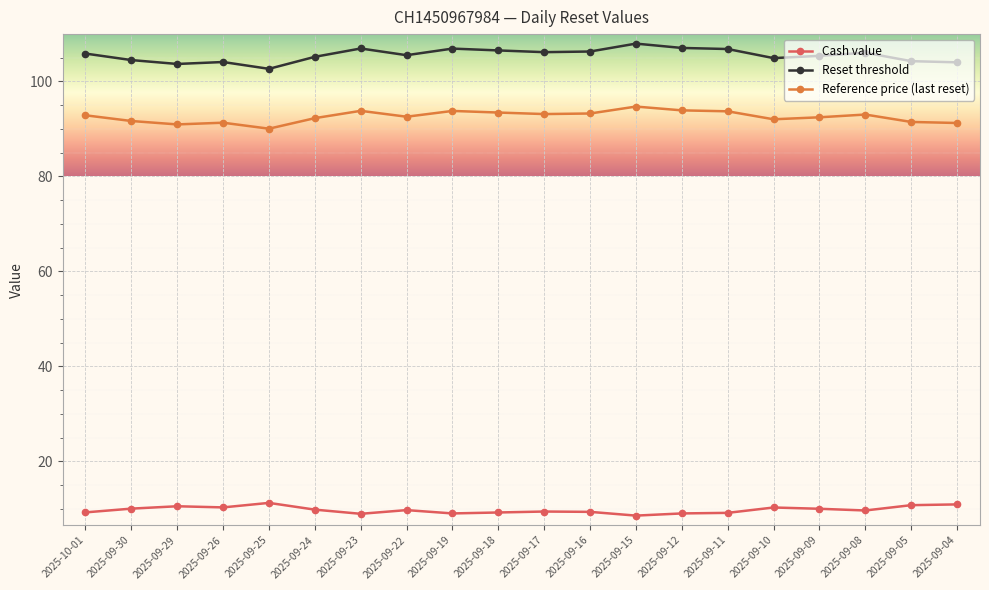

List the series in order of their peak value, highest first.

Reset threshold, Reference price (last reset), Cash value